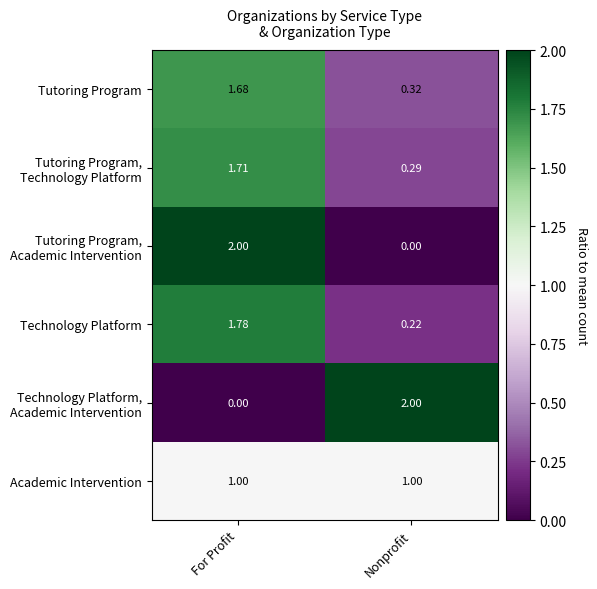

Count the number of categories in the chart.

2